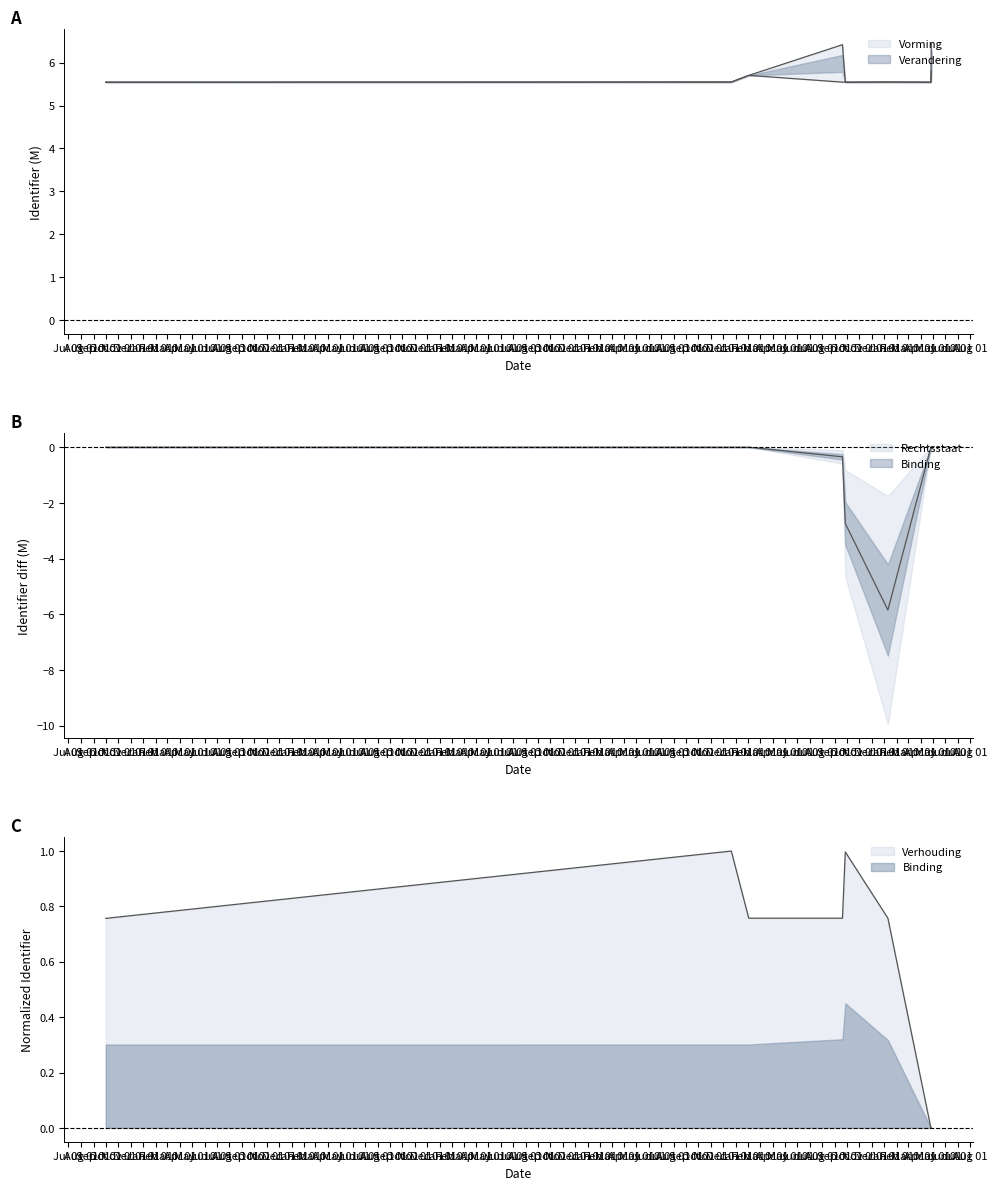

True or false: Vorming and Verhouding cross at least once.

False